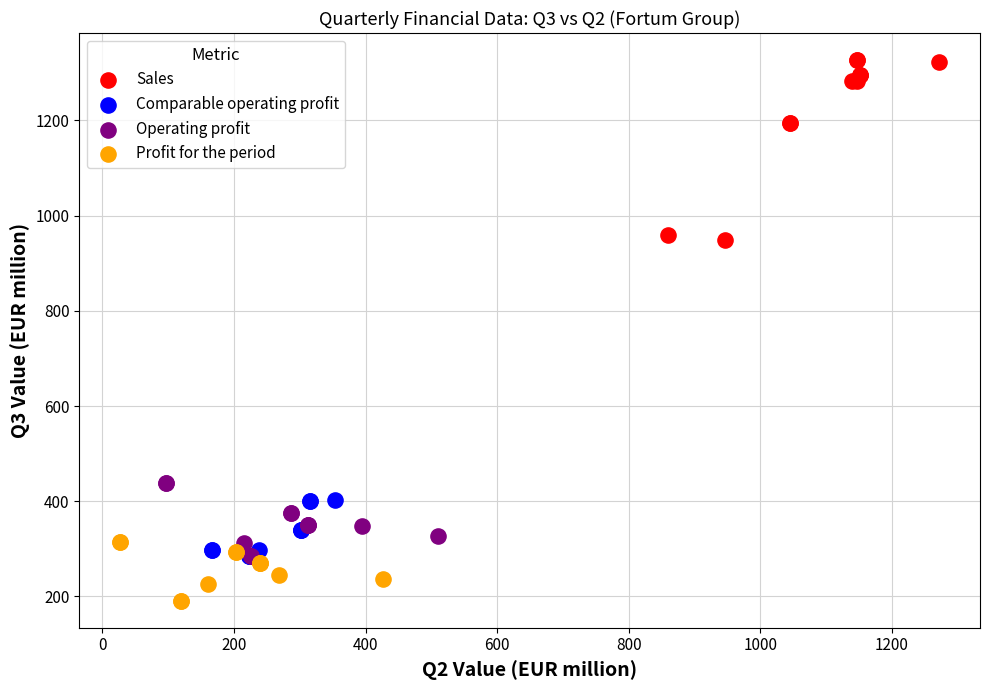

What are all the series names shown in the legend?

Sales, Comparable operating profit, Operating profit, Profit for the period